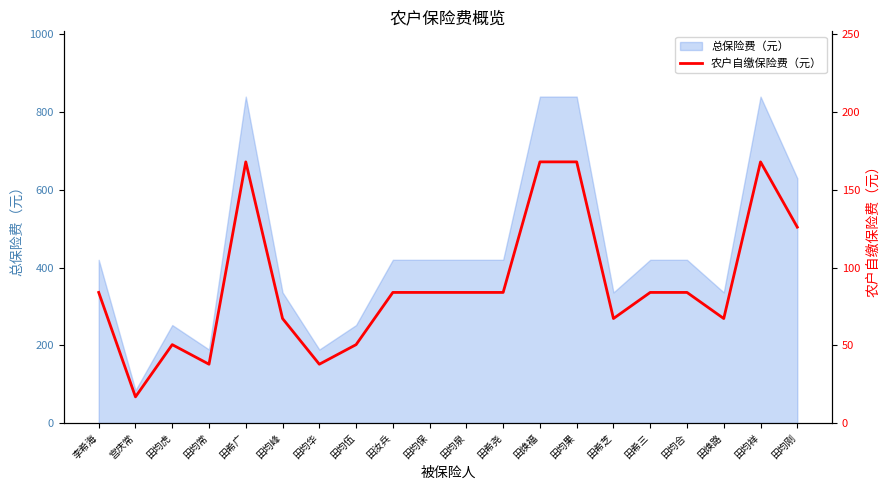

How many points are lower than both their immediate neighbors (excluding endpoints)?

5